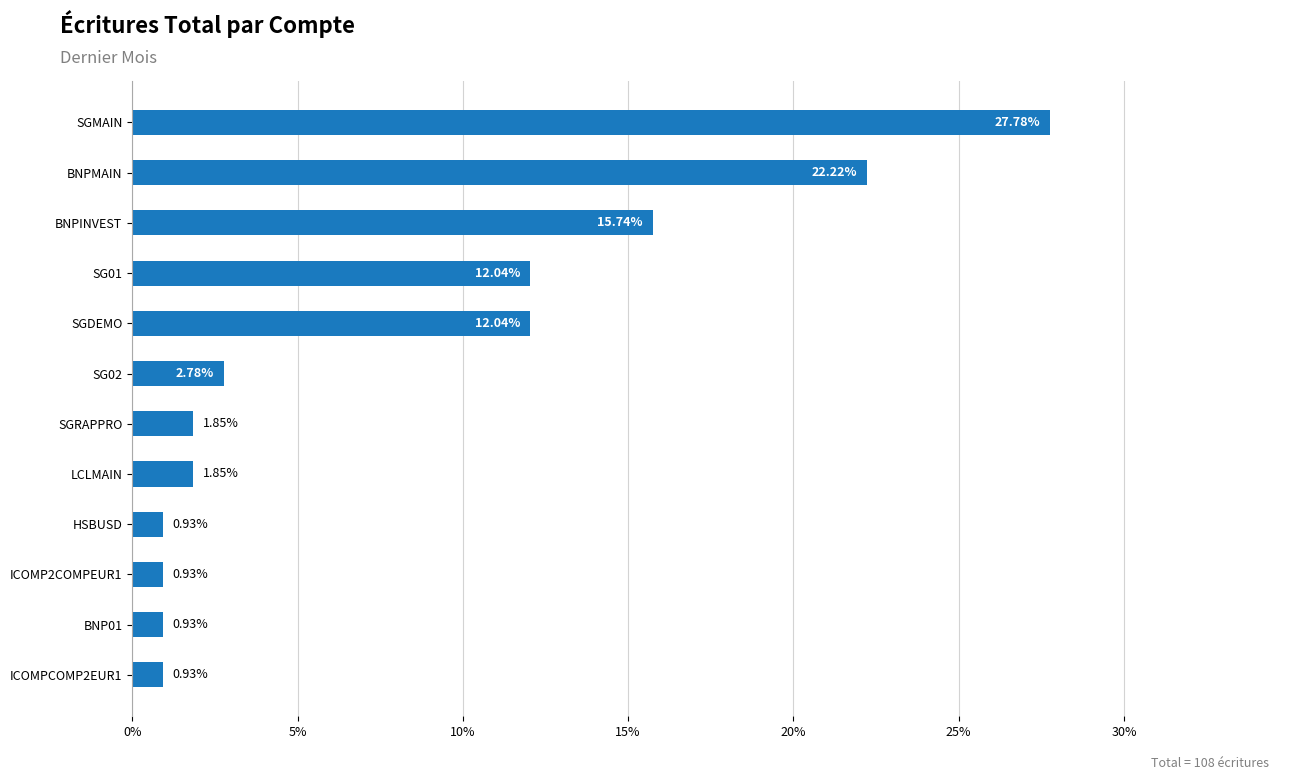

Does the chart contain stacked bars?

No